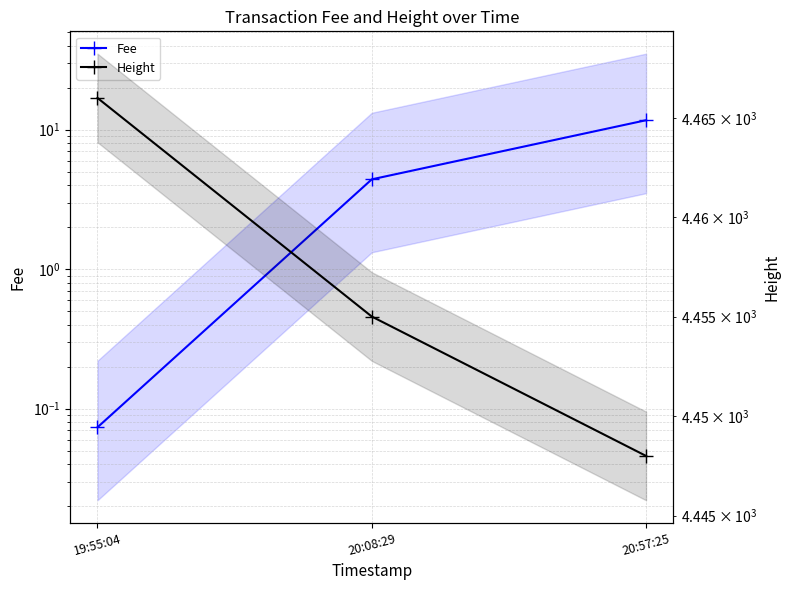

What is the smallest value displayed?

0.1